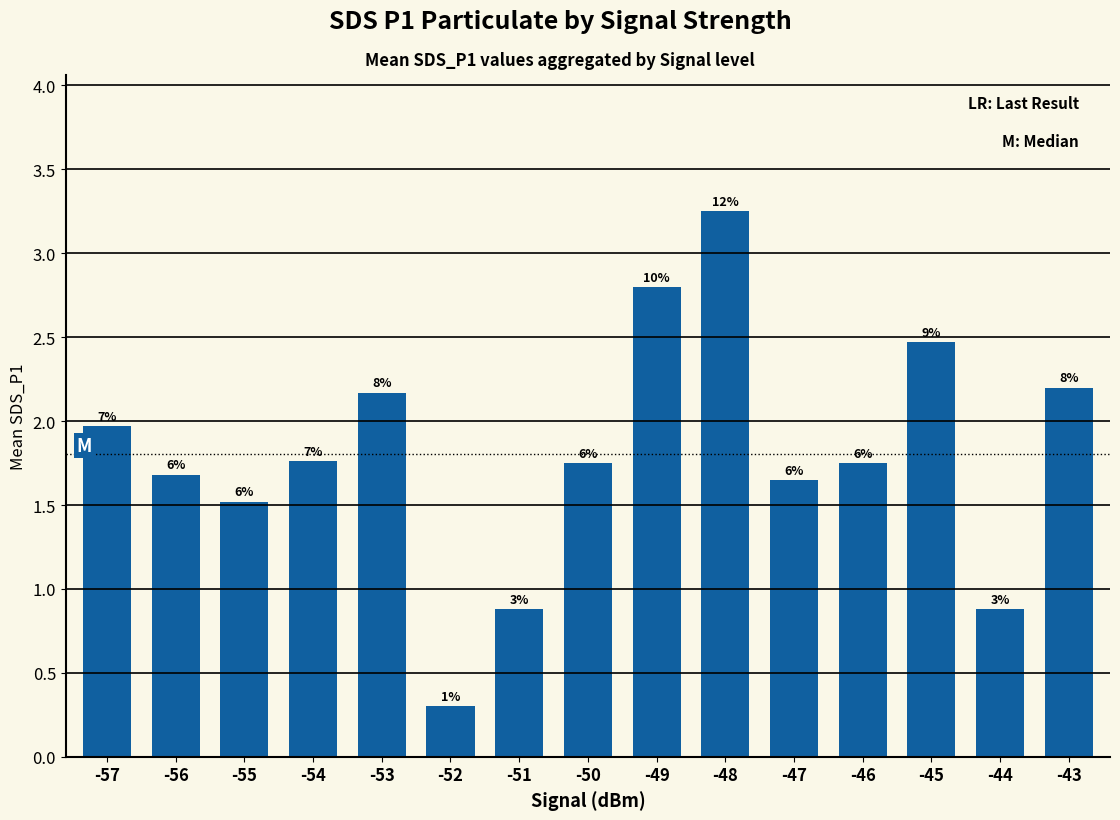

How many bars are there in total?

15